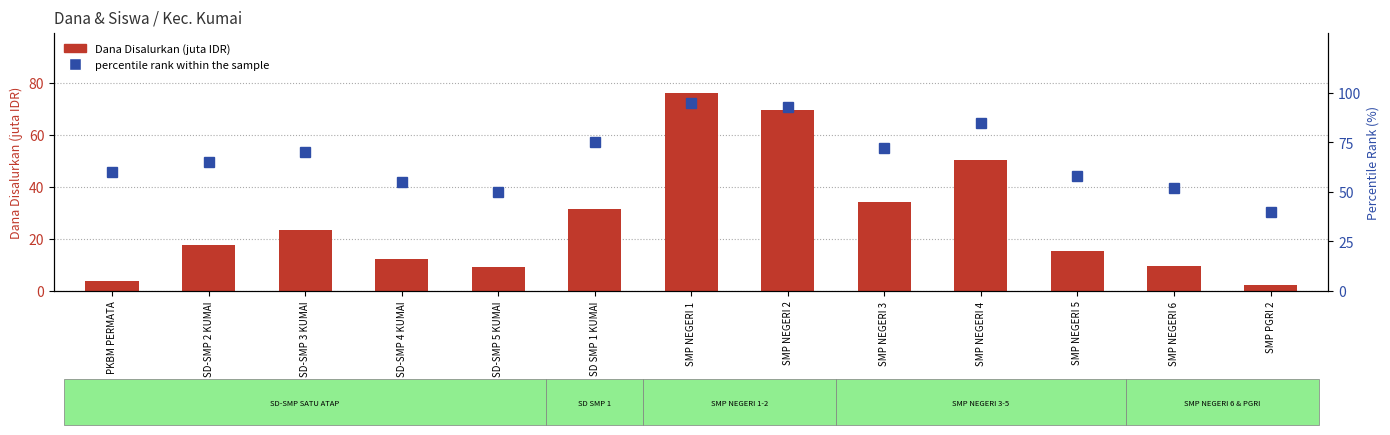

Is it true that Dana Disalurkan (juta IDR) equals 3.3 at SMP PGRI 2?

False